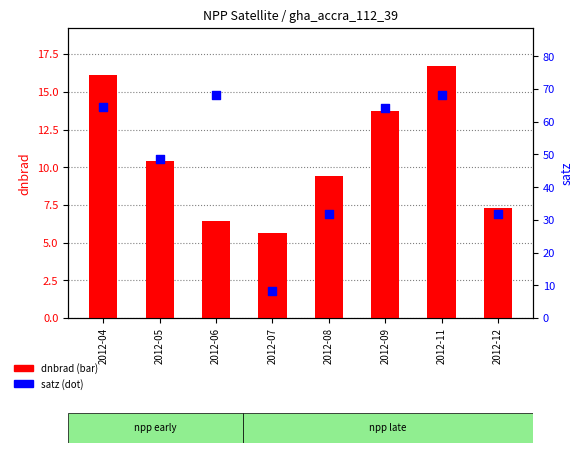

Is the value of dnbrad (bar) at 2012-11 greater than the value of satz (dot) at 2012-07?

Yes